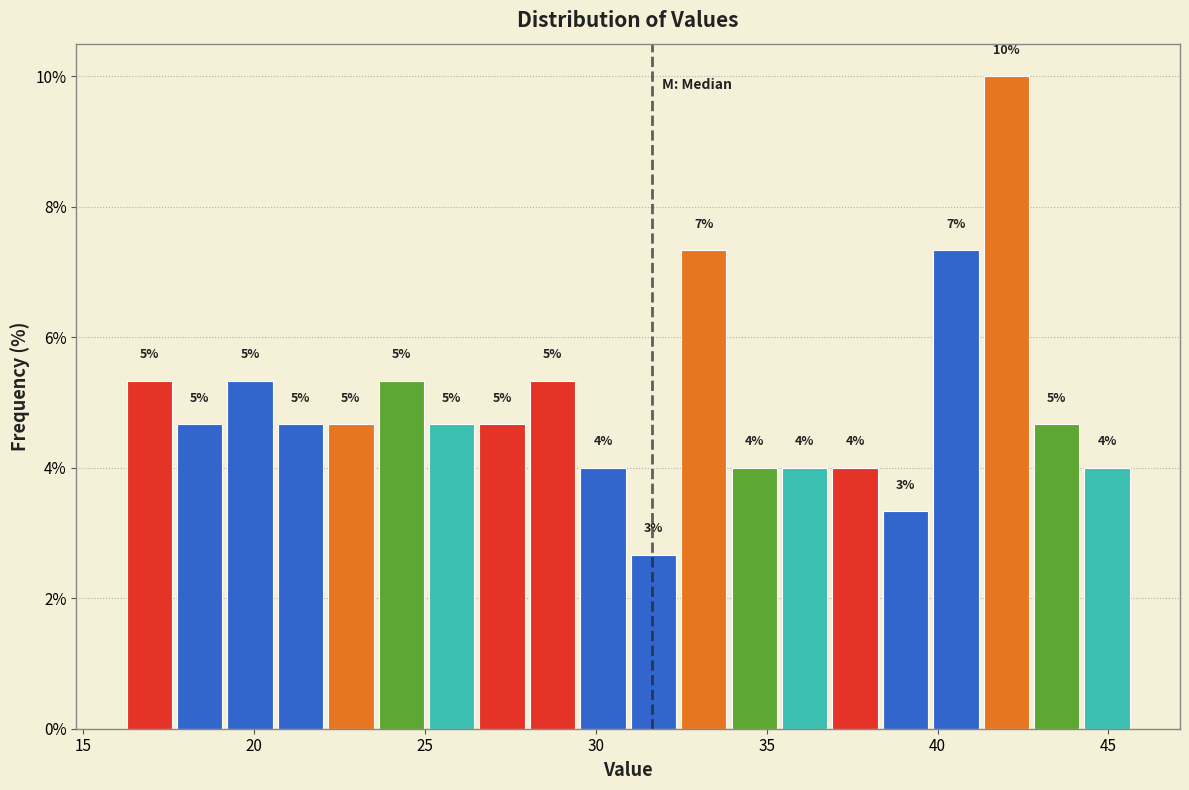

Around what value on the x-axis is the tallest bar? Give the approximate position of its centre, as read against the axis.

42.0